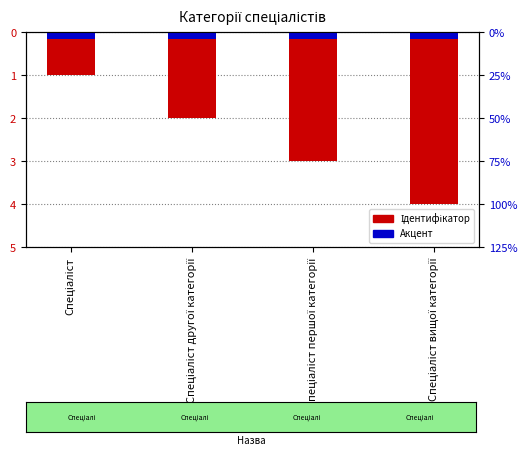

Where is Акцент nearest to the value 0?

Спеціаліст